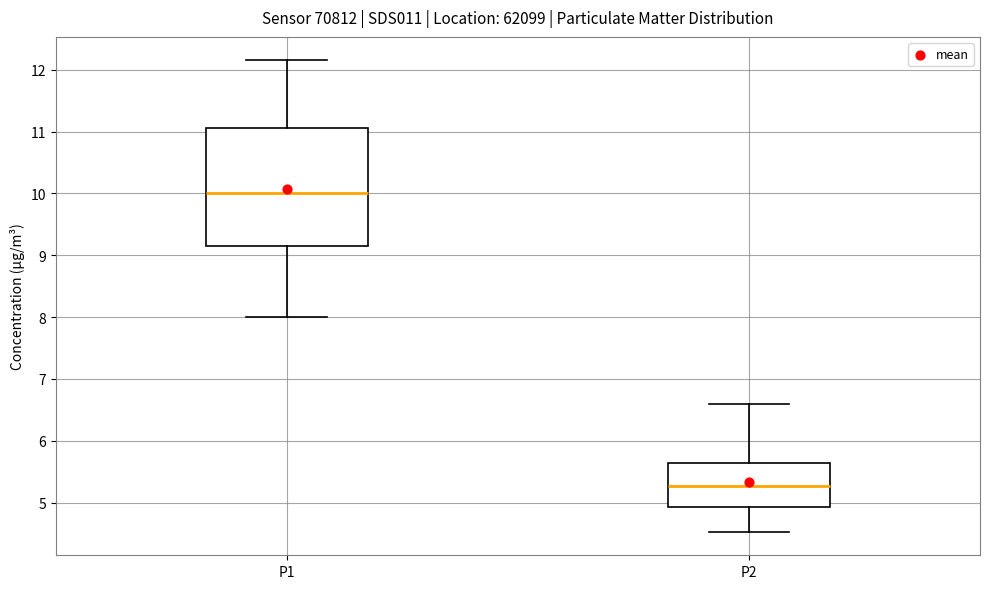

Reading left to right, read every box against the y-axis: the position of its median line, the range the box covers, and the ends of its whiskers. The values are not printed on the chart, so give them approximately, as read against the axis.

P1: median 10.0, box 9.1 to 11.1, whiskers 8.0 to 12.2
P2: median 5.3, box 4.9 to 5.6, whiskers 4.5 to 6.6